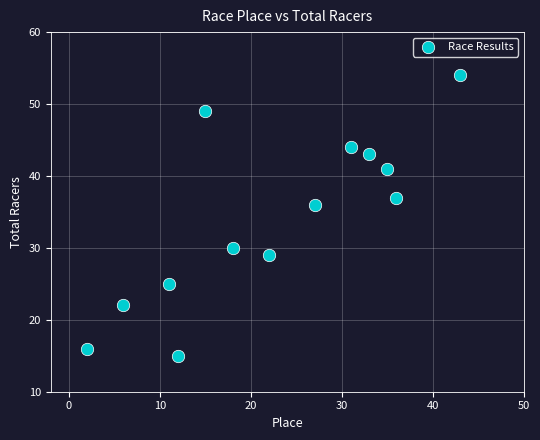

What Y value in the scatter plot is closest to 34?

36